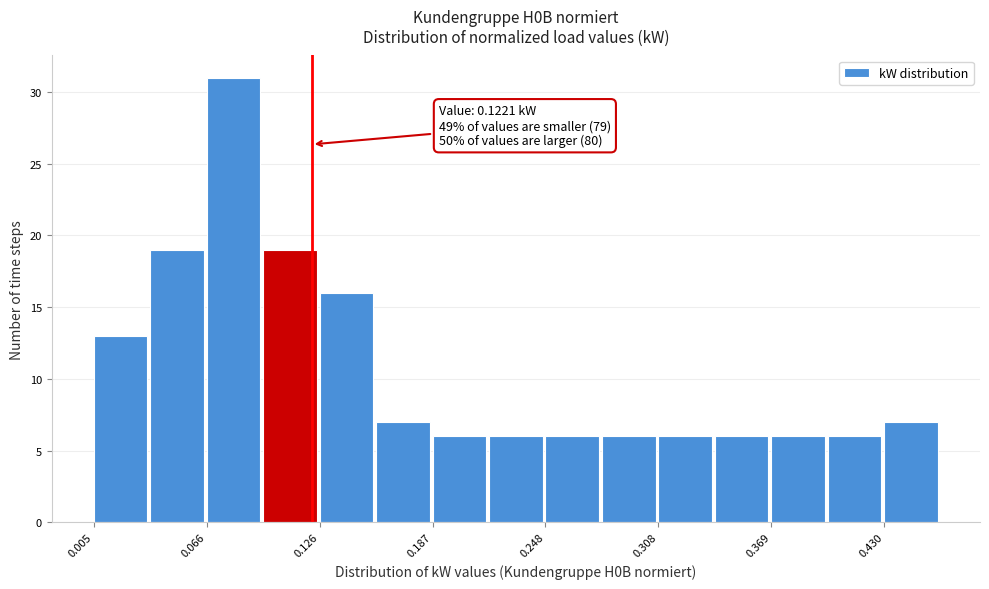

Read against the x-axis, roughly where is the centre of the tallest bar?

0.08